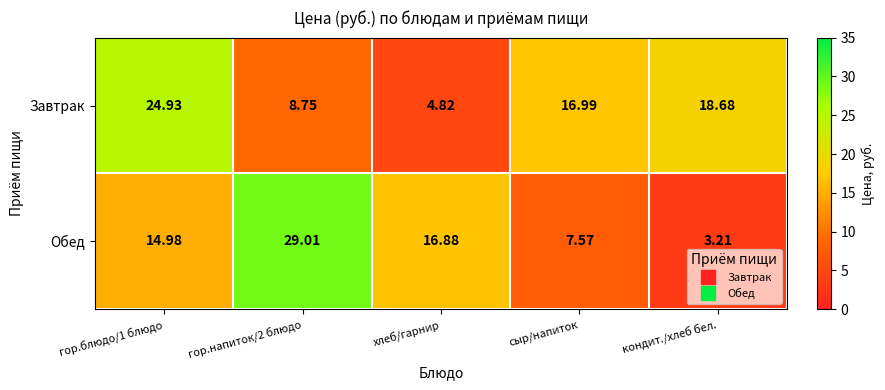

At which category is the sum across all series the highest?

гор.блюдо/1 блюдо